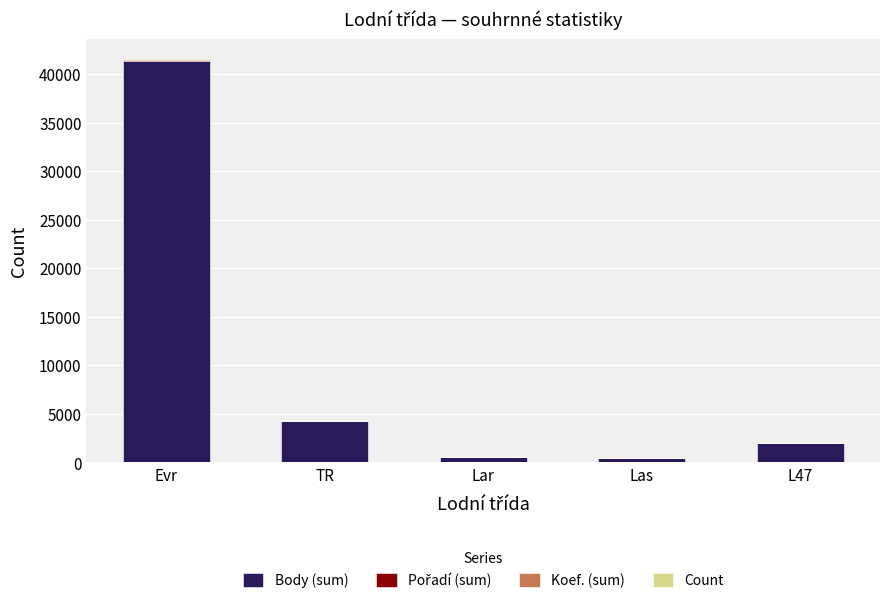

At which category is the sum across all series the highest?

Evr